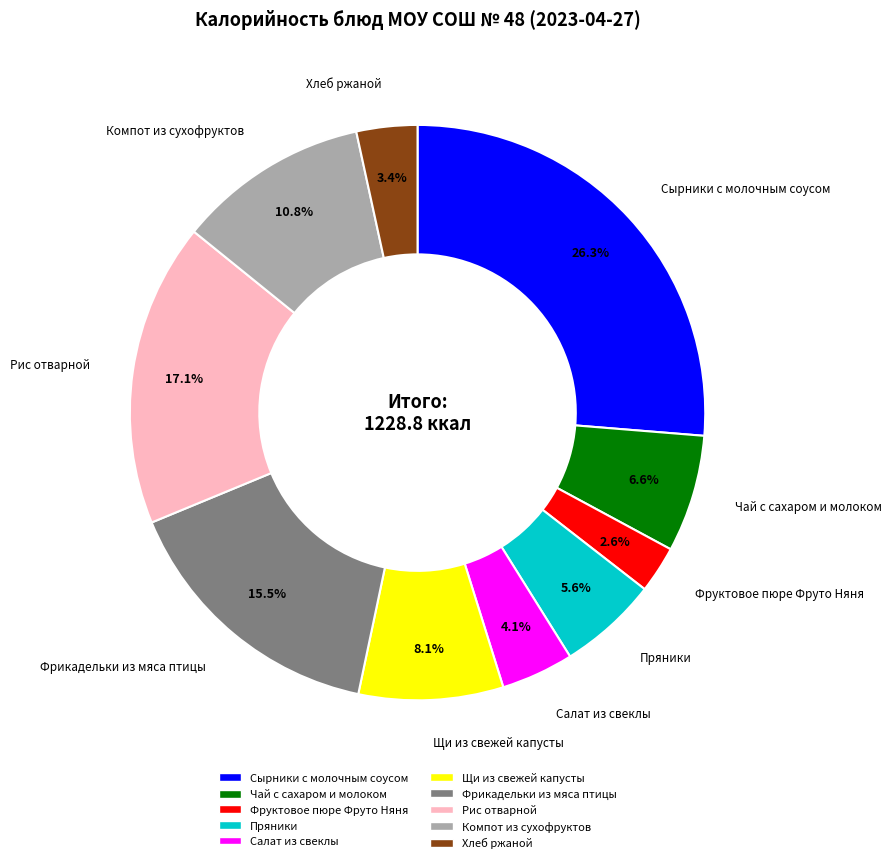

Count the number of slices in the pie.

10